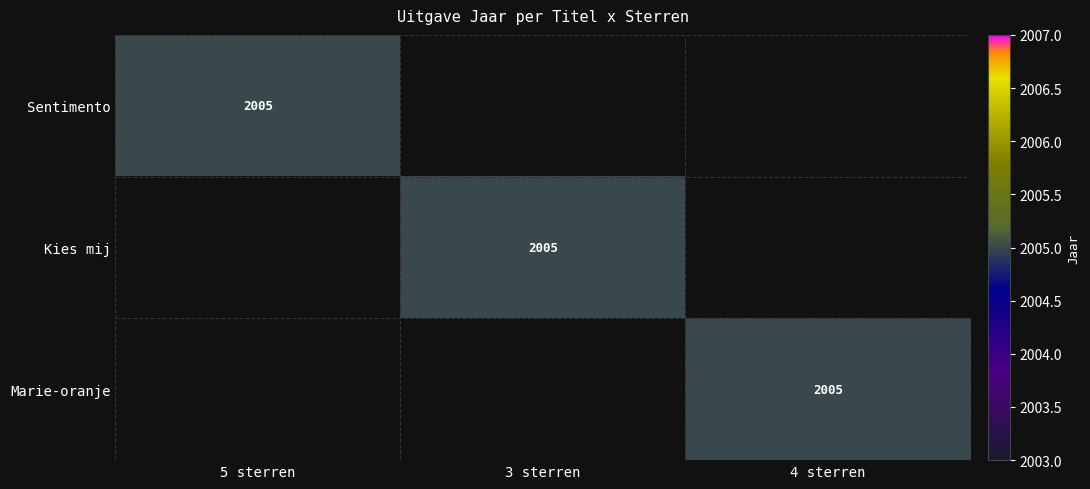

Is it true that Kies mij equals 2005 at 3 sterren?

True